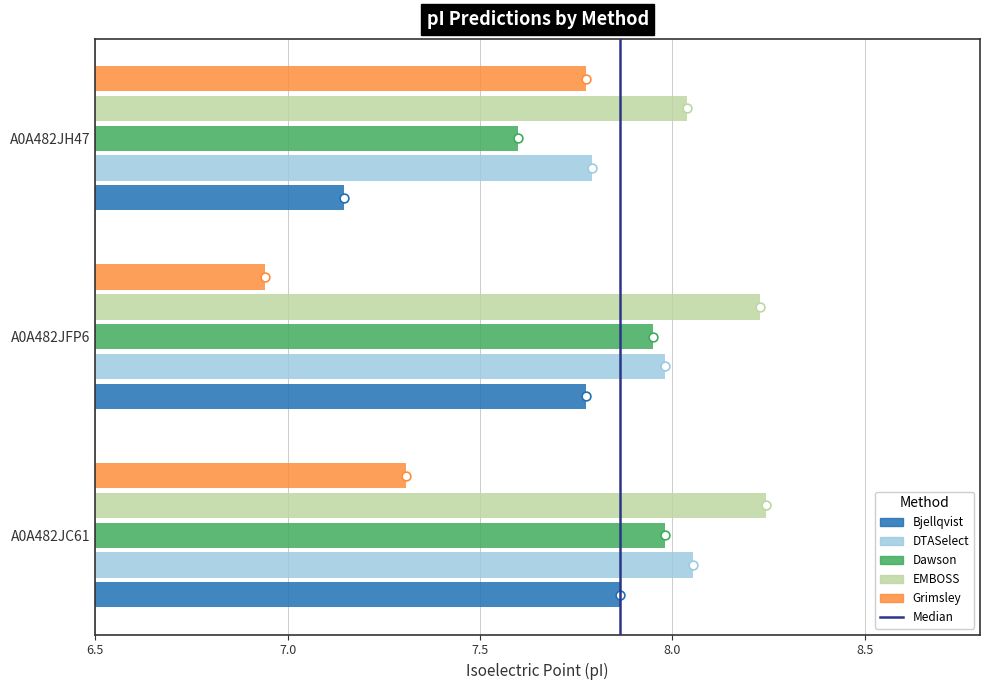

What is the total value across all series at A0A482JC61?

39.4